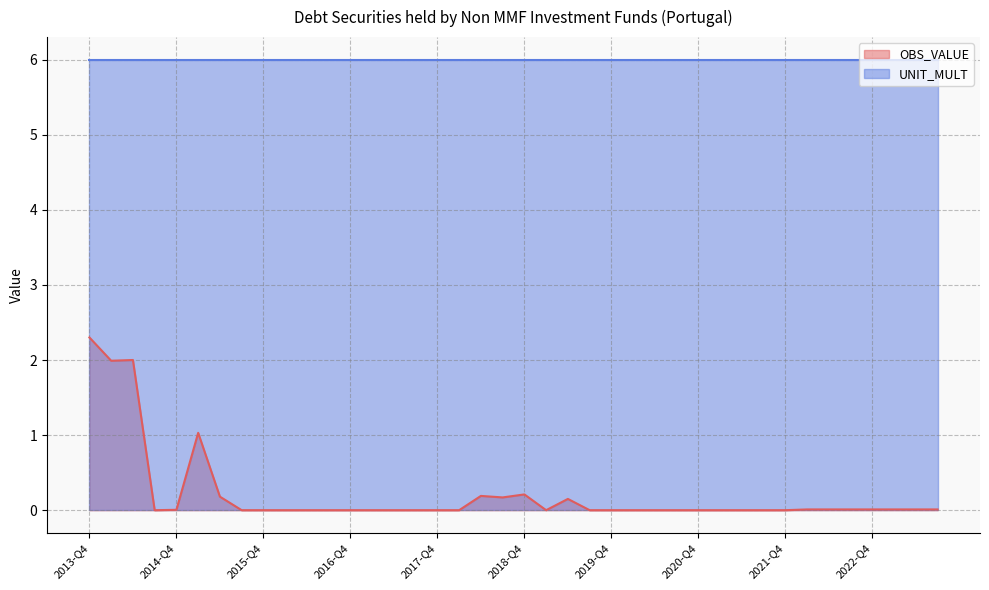

Where is the first local maximum?

2014-Q2